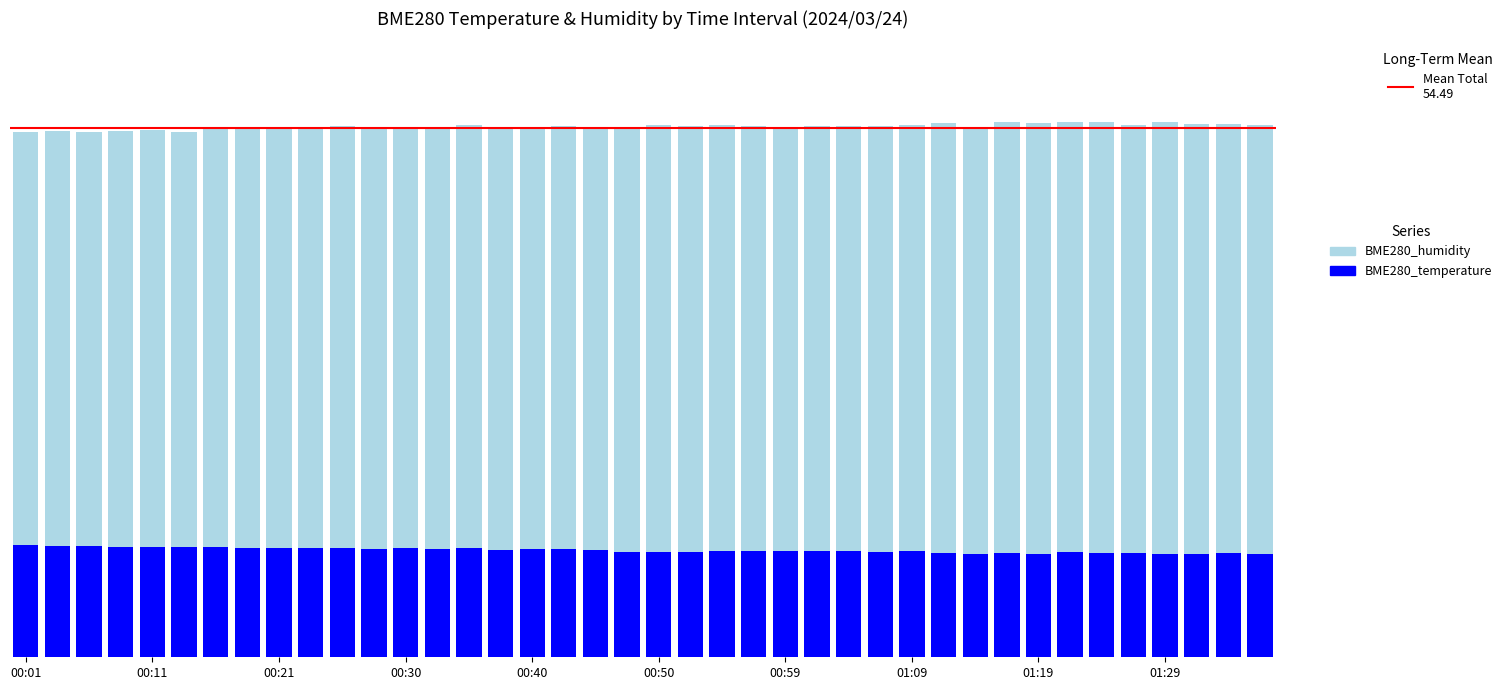

Are the bars grouped side by side (vs. stacked)?

No